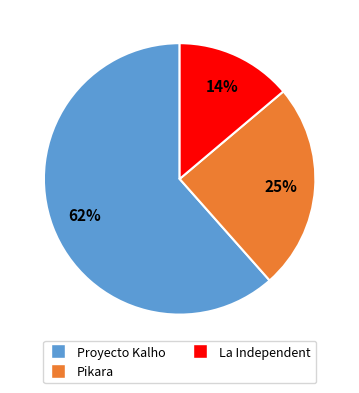

Is there a majority slice in this chart?

Yes